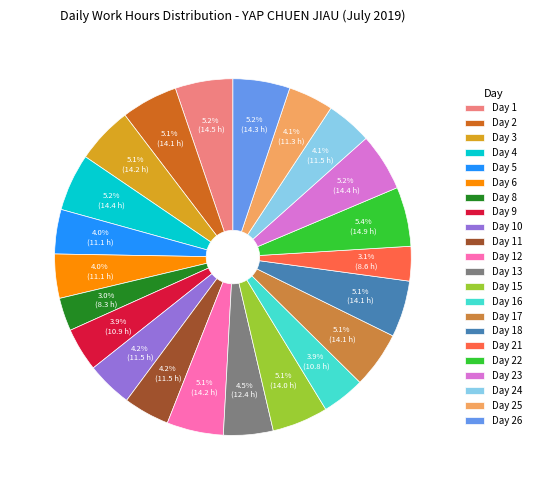

Approximately how many times larger is the value at Day 10 compared to Day 18?

0.8